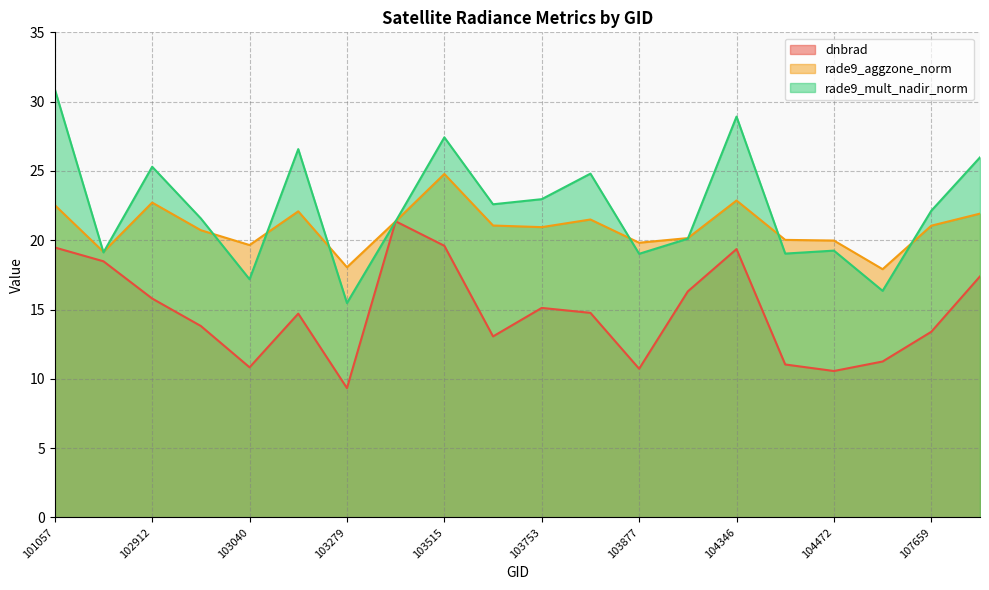

What is the spread (max minus min) of values at 103634?

9.5